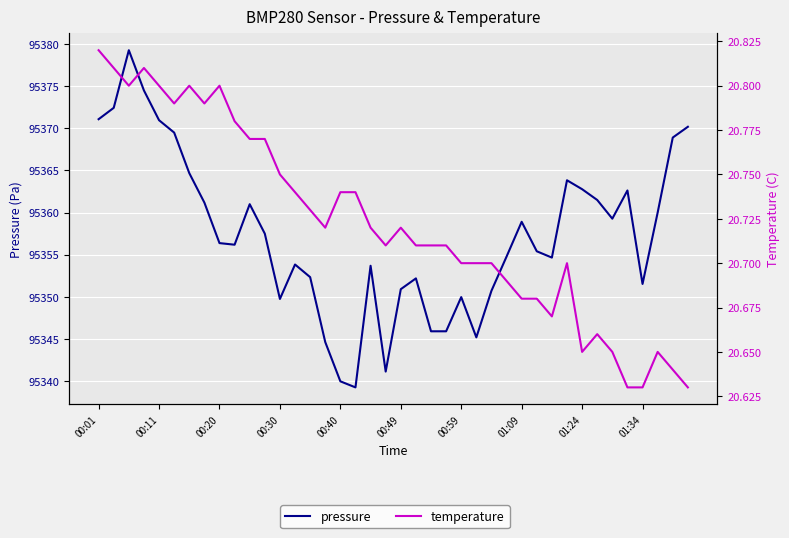

What is the difference between the second highest and minimum values in the pressure series?

35.2